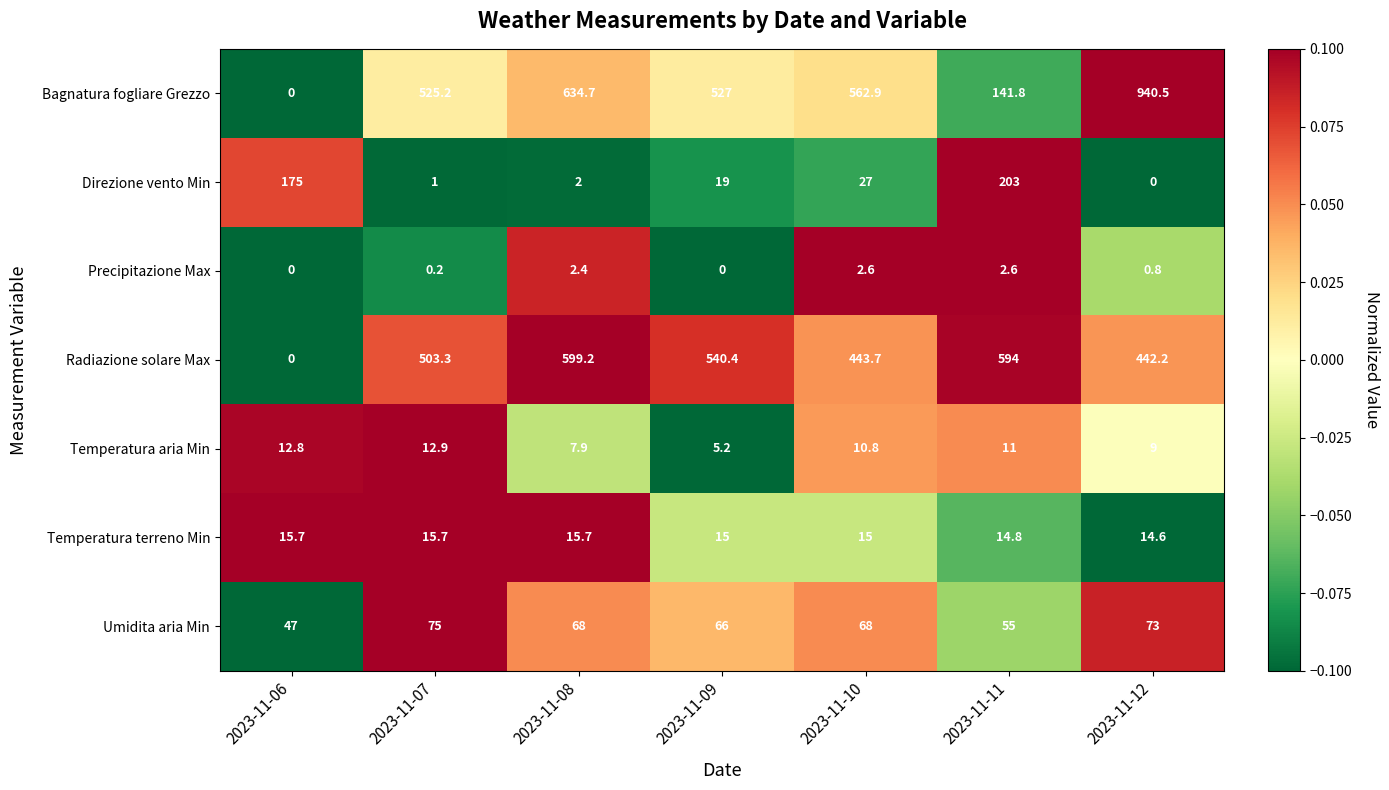

Which label corresponds to the largest value in the chart?

2023-11-12